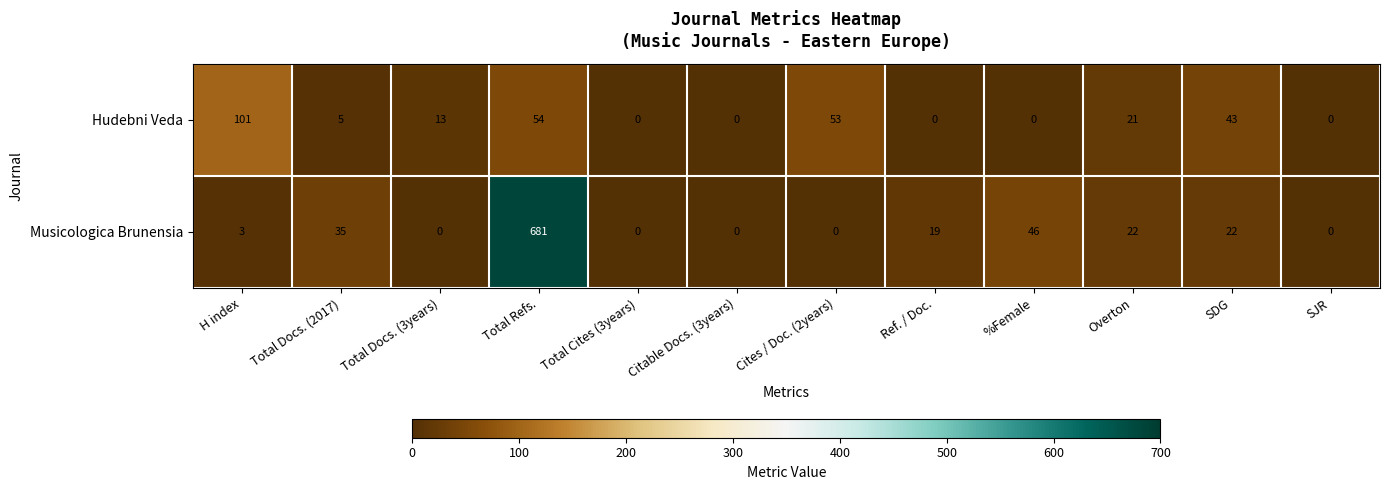

Reading left to right, extract all data points from this chart.

Hudebni Veda: H index=101	Total Docs. (2017)=5	Total Docs. (3years)=13	Total Refs.=54	Total Cites (3years)=0	Citable Docs. (3years)=0	Cites / Doc. (2years)=53	Ref. / Doc.=0	%Female=0	Overton=21	SDG=43	SJR=0
Musicologica Brunensia: H index=3	Total Docs. (2017)=35	Total Docs. (3years)=0	Total Refs.=681	Total Cites (3years)=0	Citable Docs. (3years)=0	Cites / Doc. (2years)=0	Ref. / Doc.=19	%Female=46	Overton=22	SDG=22	SJR=0